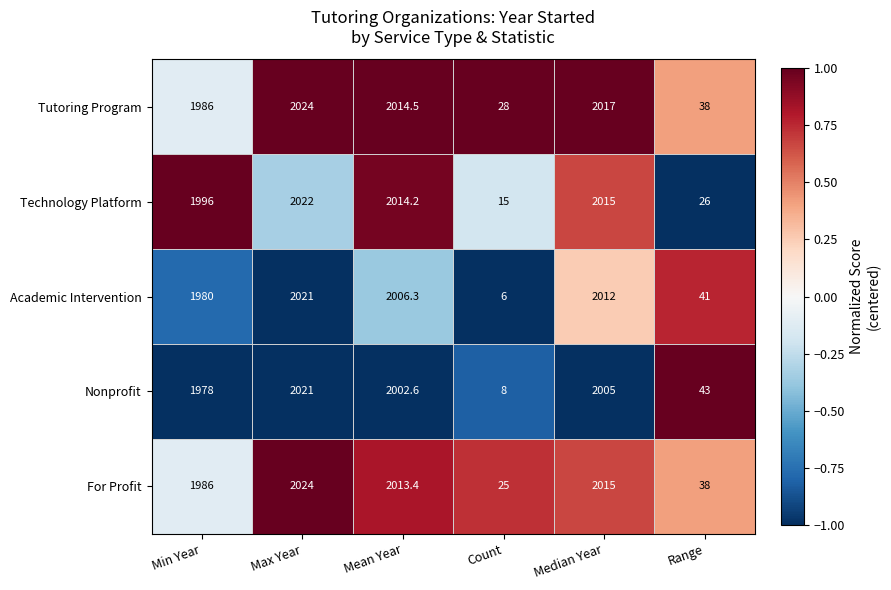

Reading left to right, transcribe all the data shown in this chart.

Tutoring Program: 1986.0	2024.0	2014.5	28.0	2017.0	38.0
Technology Platform: 1996.0	2022.0	2014.2	15.0	2015.0	26.0
Academic Intervention: 1980.0	2021.0	2006.3	6.0	2012.0	41.0
Nonprofit: 1978.0	2021.0	2002.6	8.0	2005.0	43.0
For Profit: 1986.0	2024.0	2013.4	25.0	2015.0	38.0